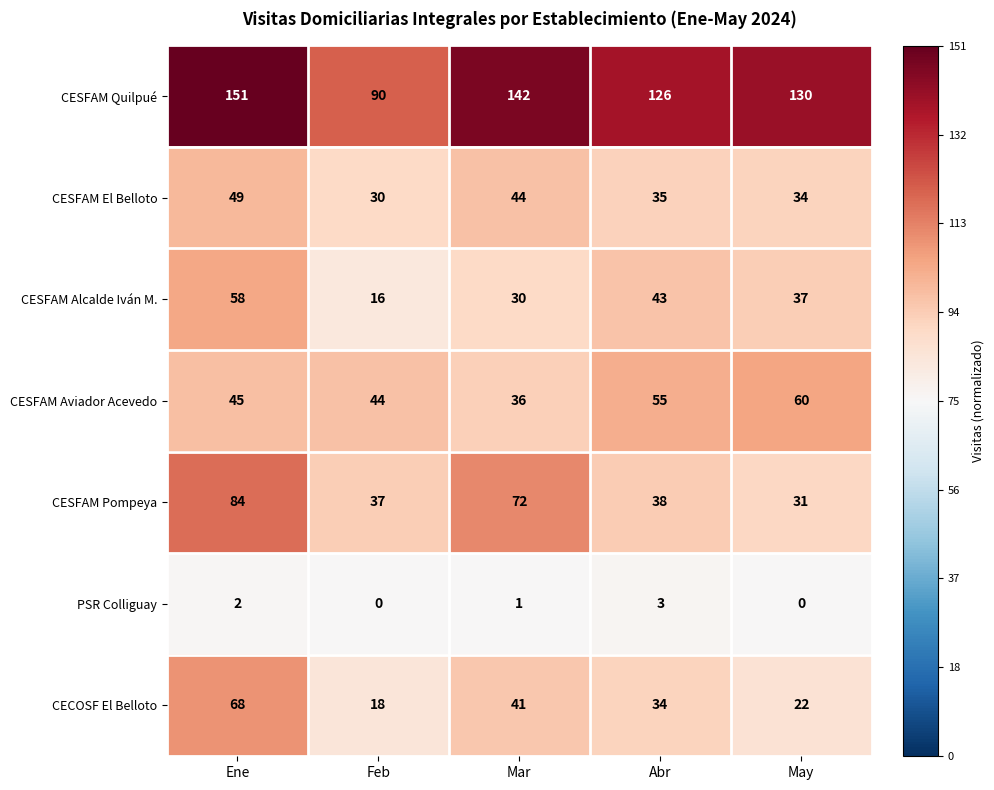

At how many categories does at least one series exceed 0?

5